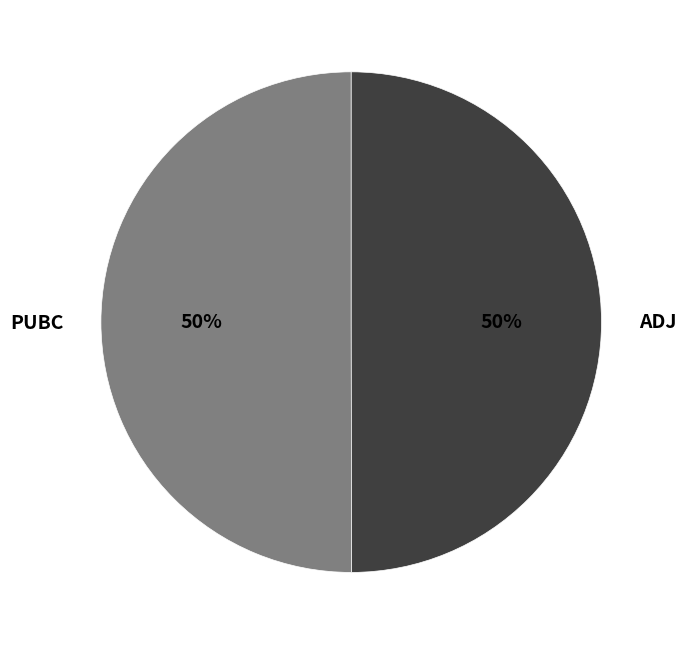

What percentage is the ADJ slice, to the nearest percent?

50%